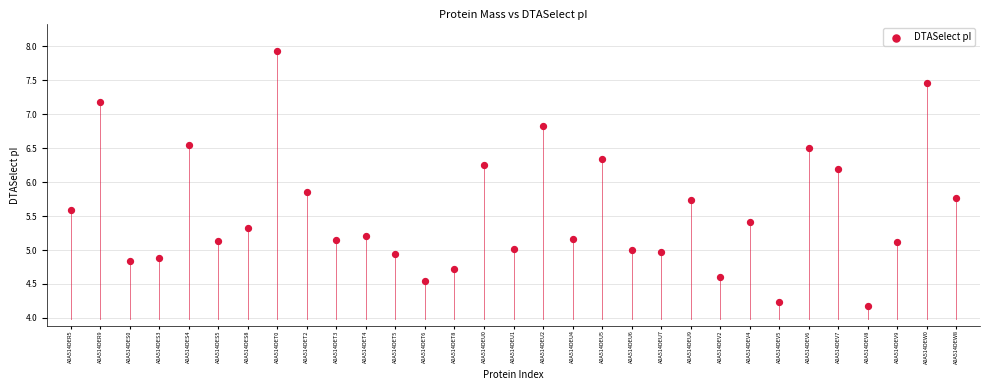

How many data points are displayed?

31